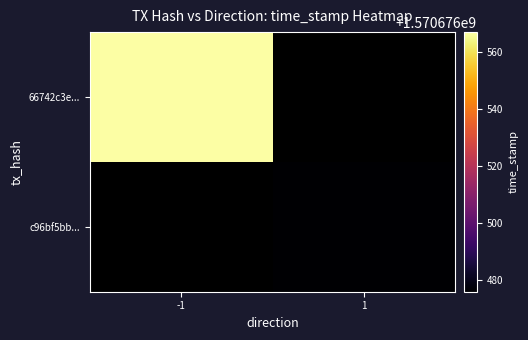

How many c96bf5bb029b1b1fbe405158d0db7795a5fd1ed values are between 1570676476 and 1570676567?

2